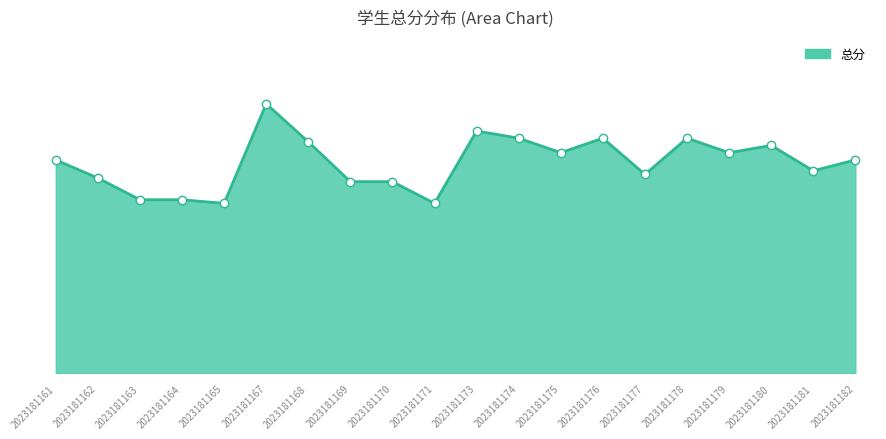

What is the change in value from 2023181168 to 2023181182?

-5.0